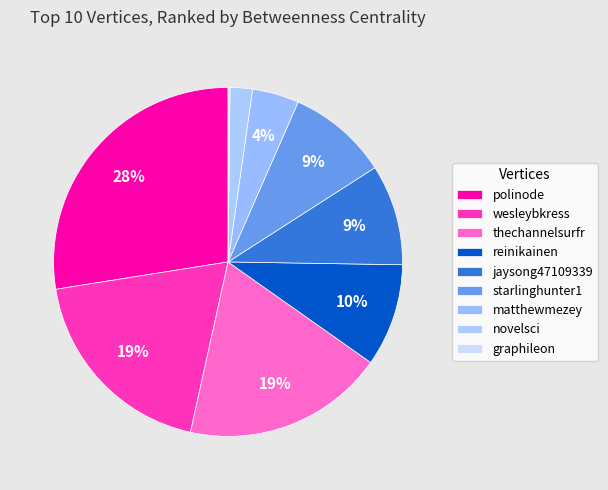

What is the total percentage of graphileon and matthewmezey?

4.5%